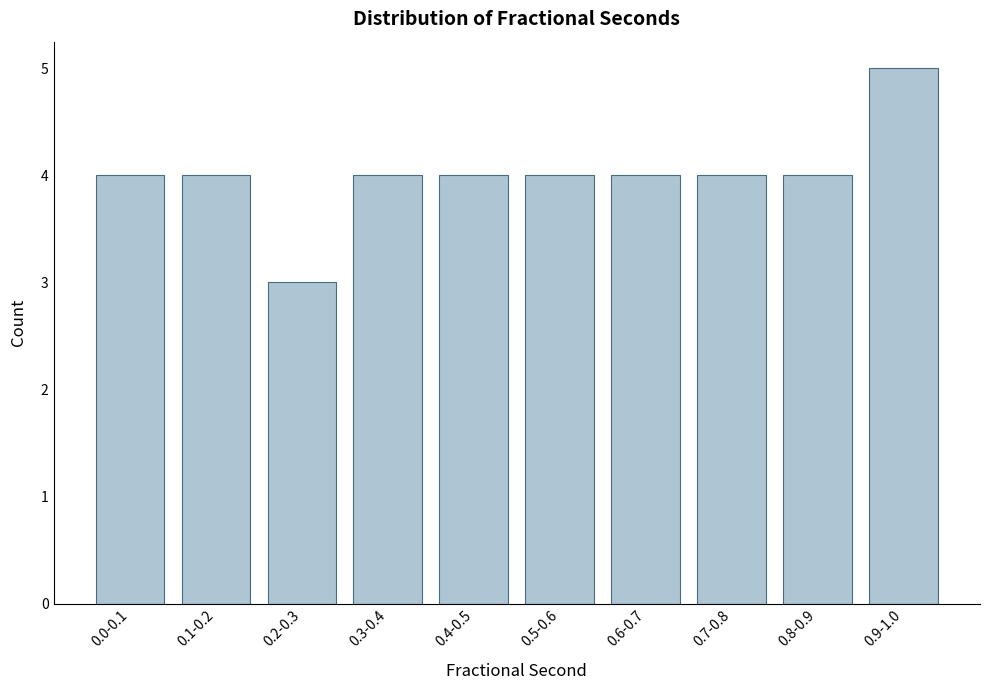

Reading right to left, list all the values displayed in this chart.

5	4	4	4	4	4	4	3	4	4